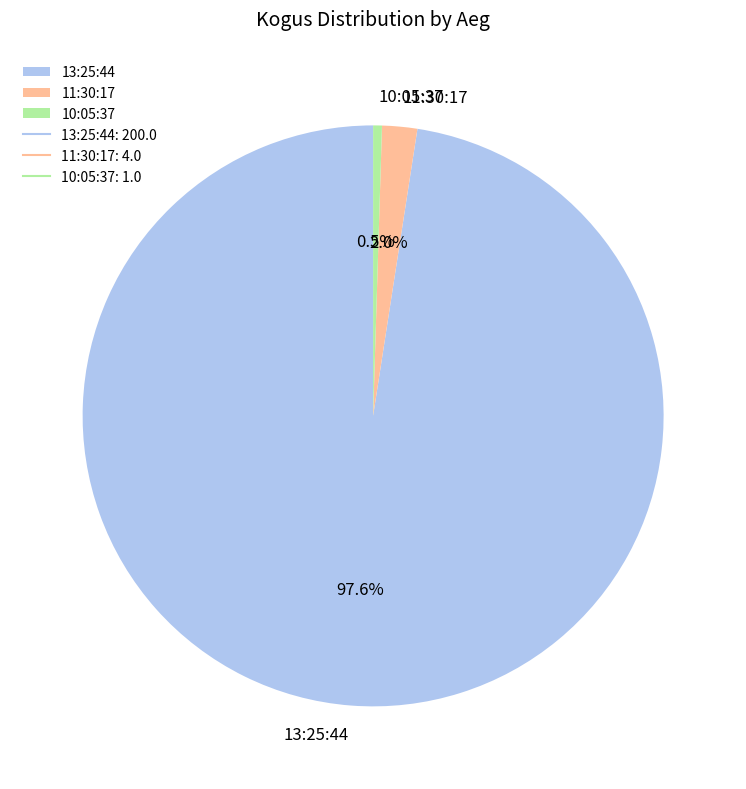

Is it true that 11:30:17 is 10% of the pie?

False